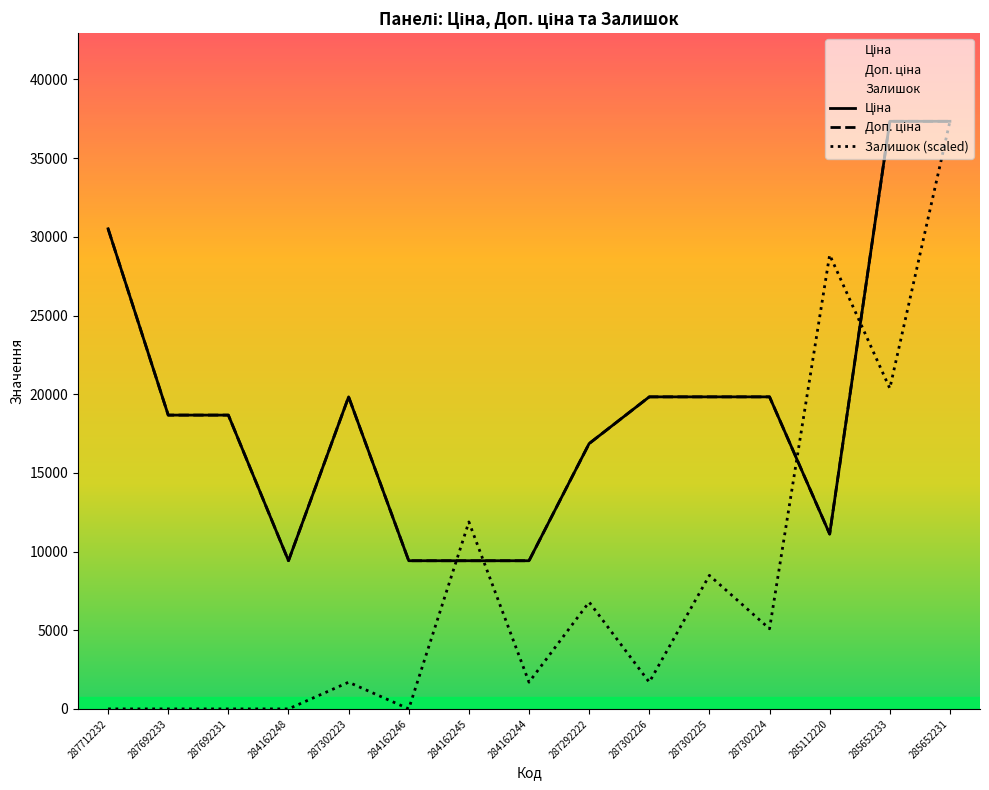

What is the sum of the Залишок values at 284162244 and 287302226?

3394.8